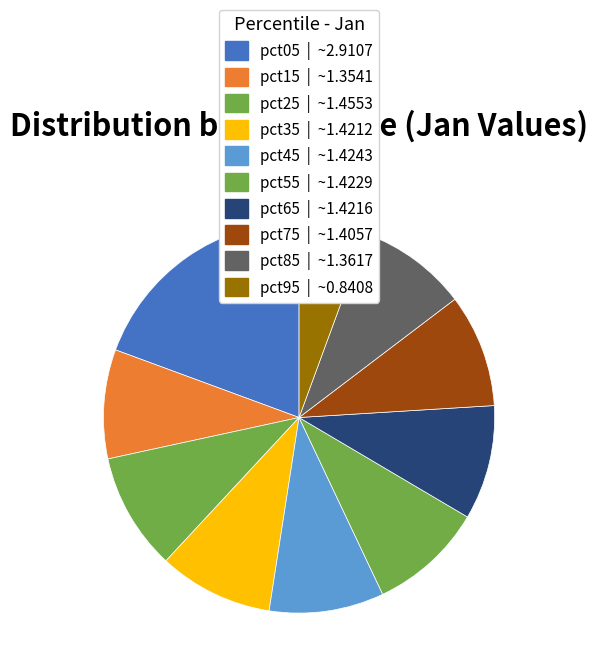

How much of the chart is everything except pct35?

90.5%